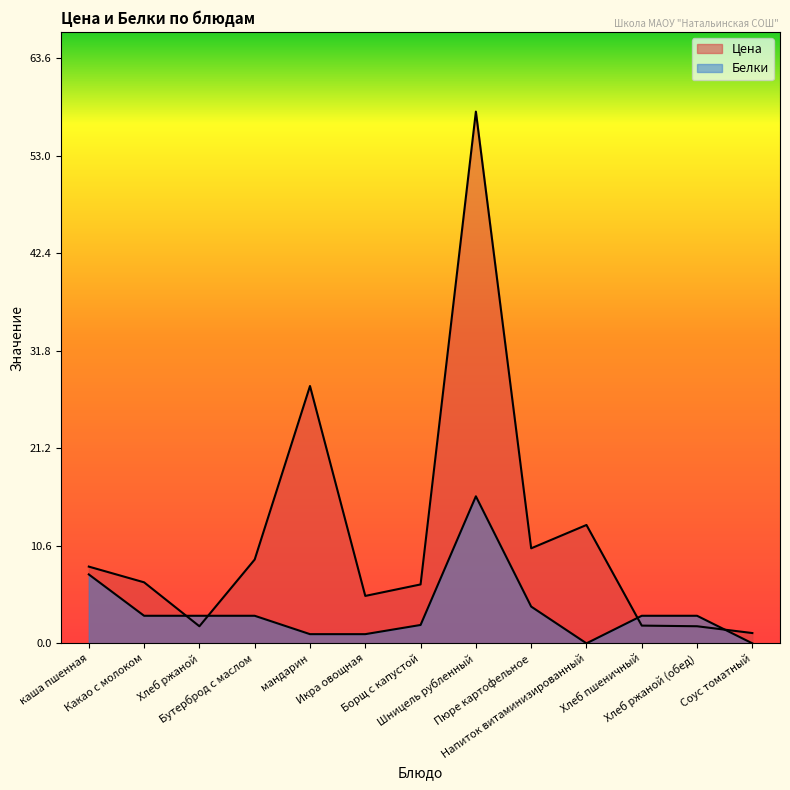

List the labels in order of Белки value, smallest first.

Напиток витаминизированный, Соус томатный, мандарин, Икра овощная, Борщ с капустой, Какао с молоком, Хлеб ржаной, Бутерброд с маслом, Хлеб пшеничный, Хлеб ржаной (обед), Пюре картофельное, каша пшенная, Шницель рубленный